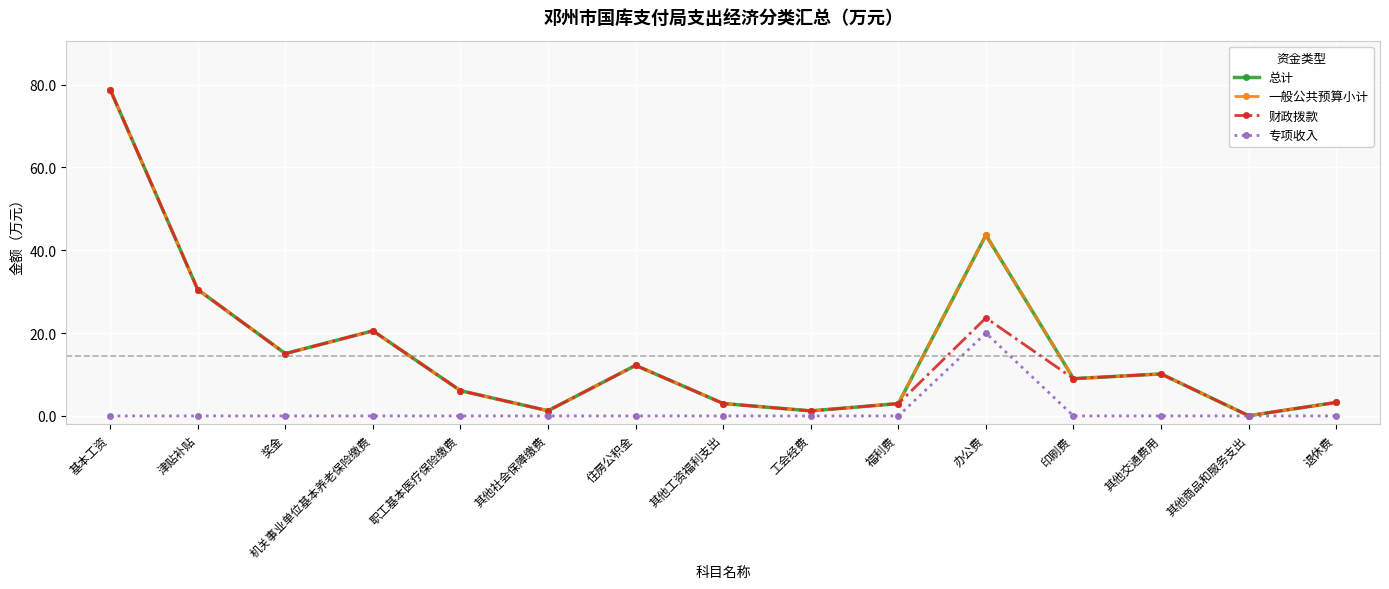

Does the chart have visible grid lines?

Yes